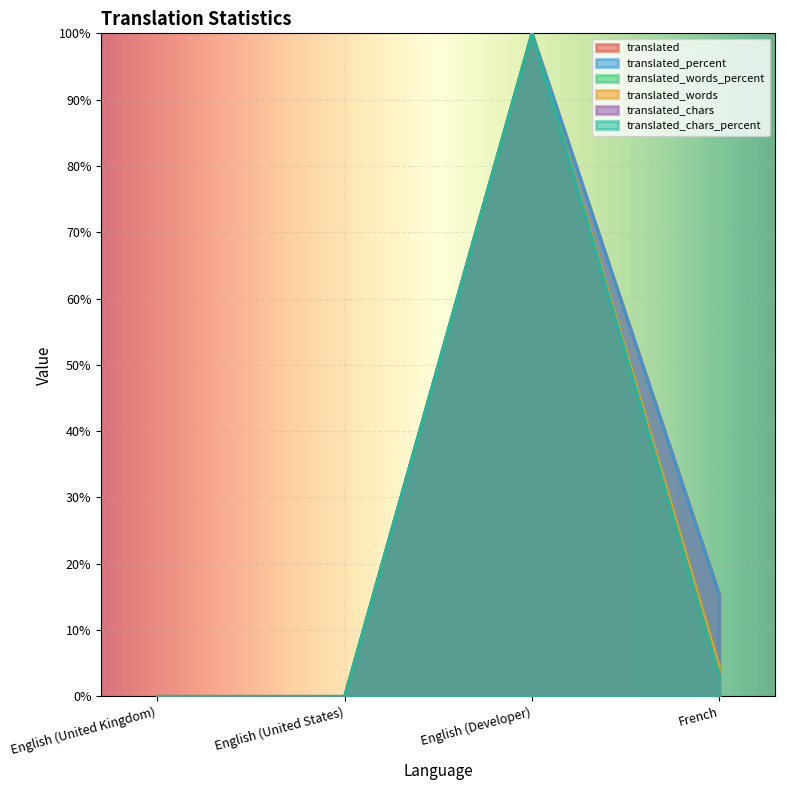

True or false: translated_chars has more than 2 interior local peaks.

False